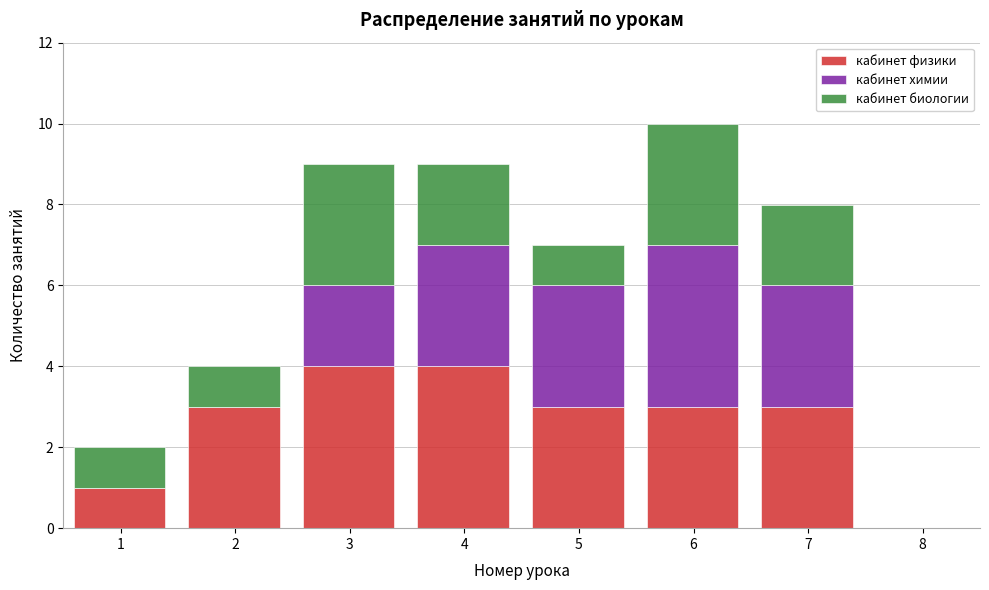

What is the maximum value for кабинет физики?

4